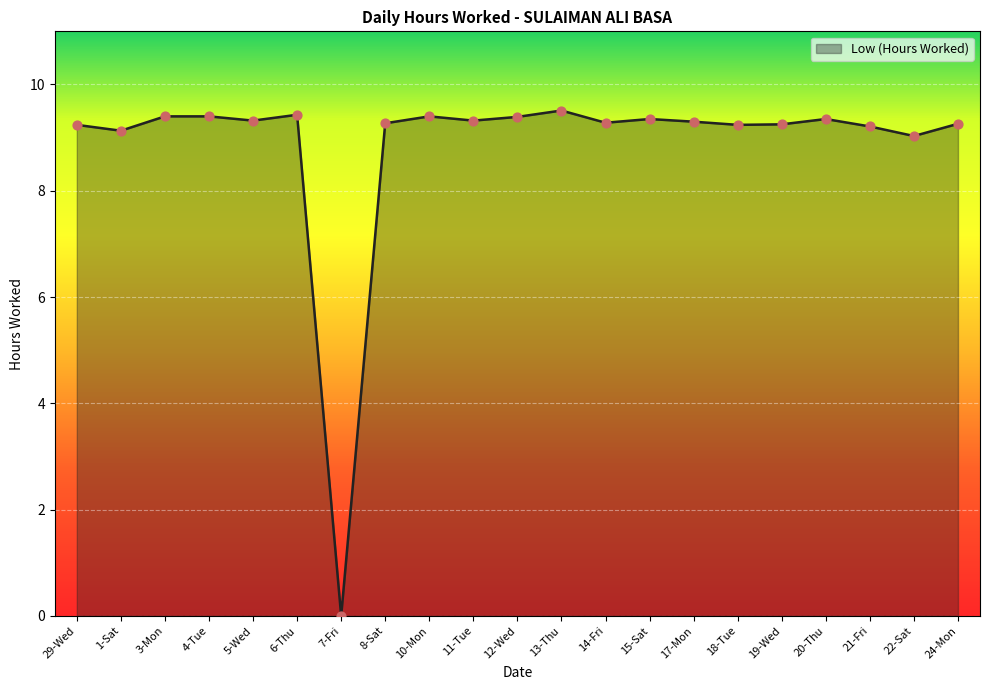

Approximately how many times larger is the value at 8-Sat compared to 19-Wed?

1.0